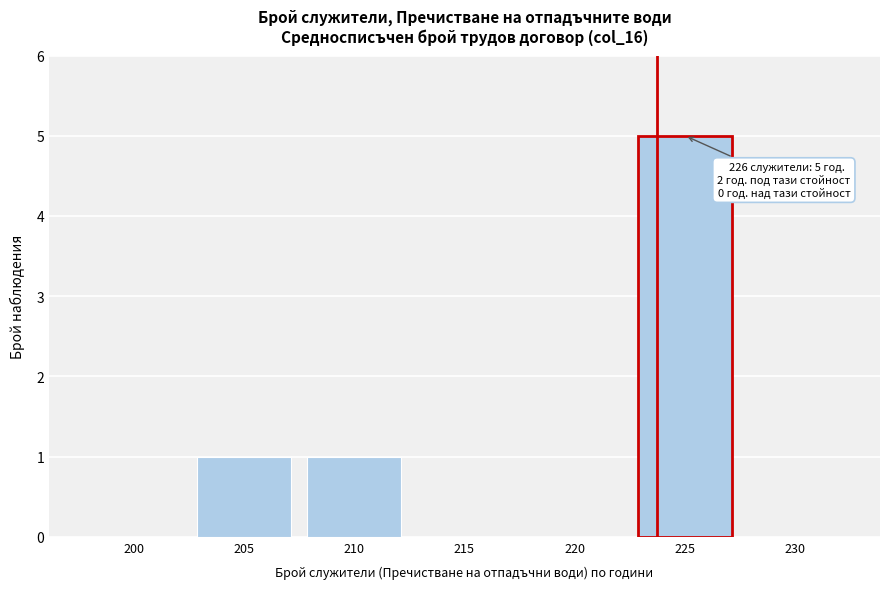

Reading right to left, what are all the values shown in this chart?

230=0	225=5	220=0	215=0	210=1	205=1	200=0